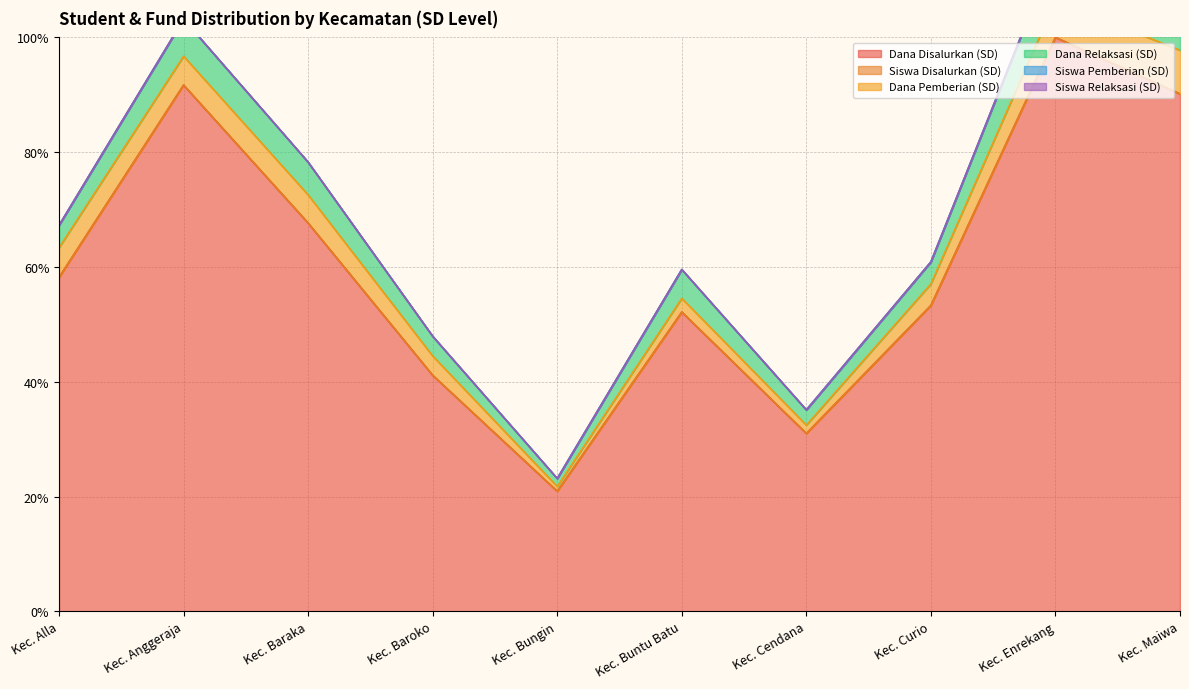

How many values in the Siswa Disalurkan (SD) series exceed 67?

5